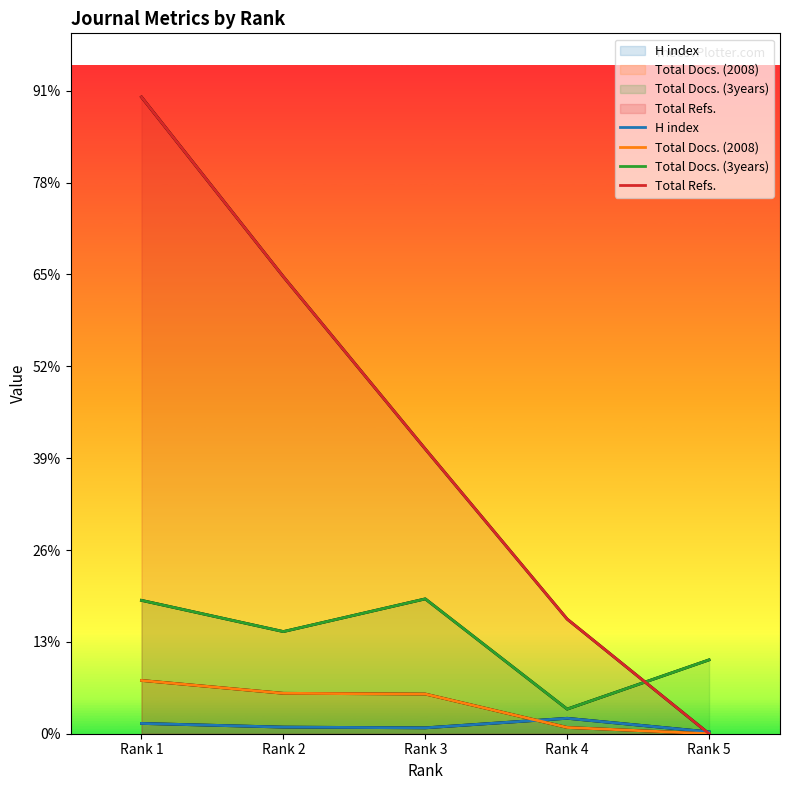

True or false: Total Docs. (2008) has more than 2 points higher than both neighbors.

False